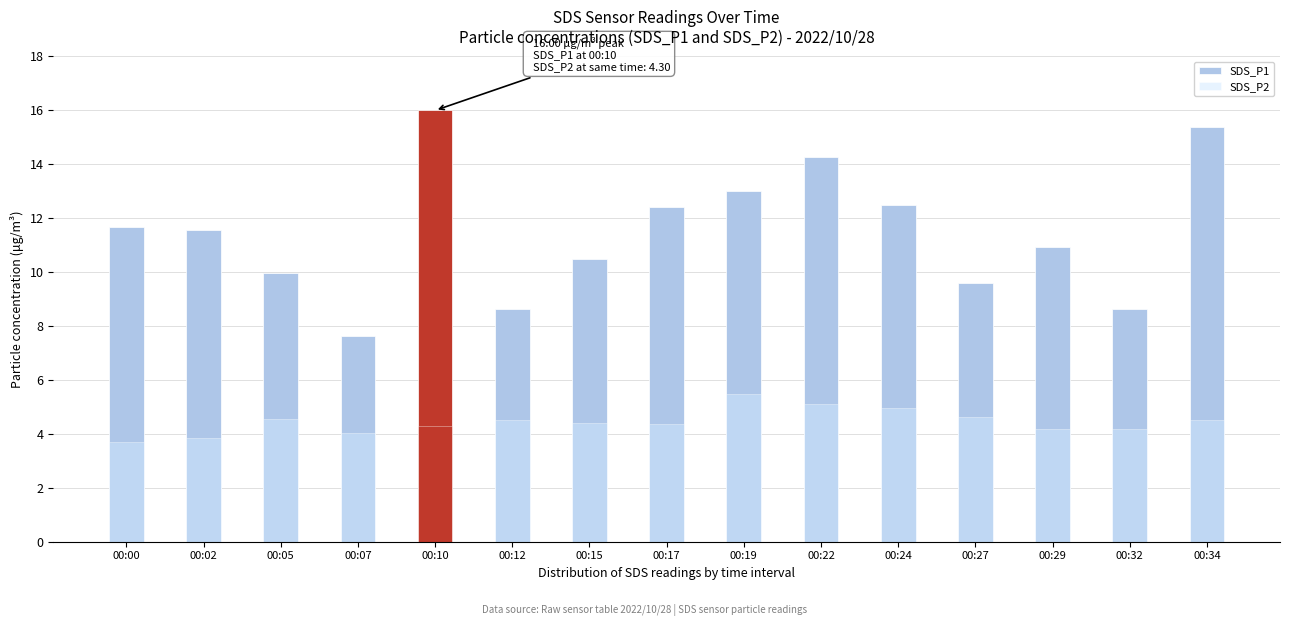

Is the value of SDS_P1 at 00:10 greater than the value of SDS_P2 at 00:27?

Yes